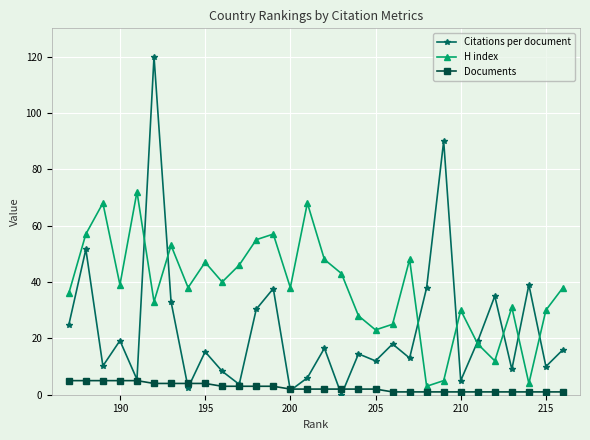

How many categories are shown in the chart?

30